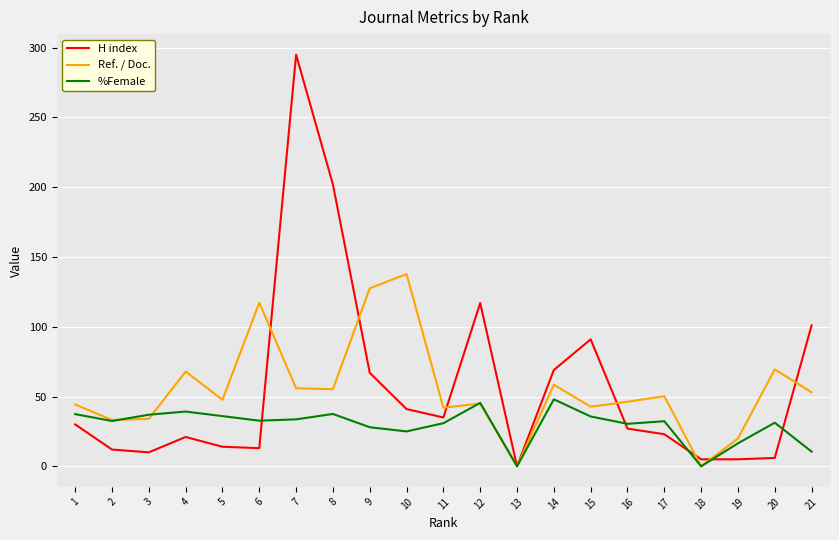

What is the maximum value shown in the chart?

295.0